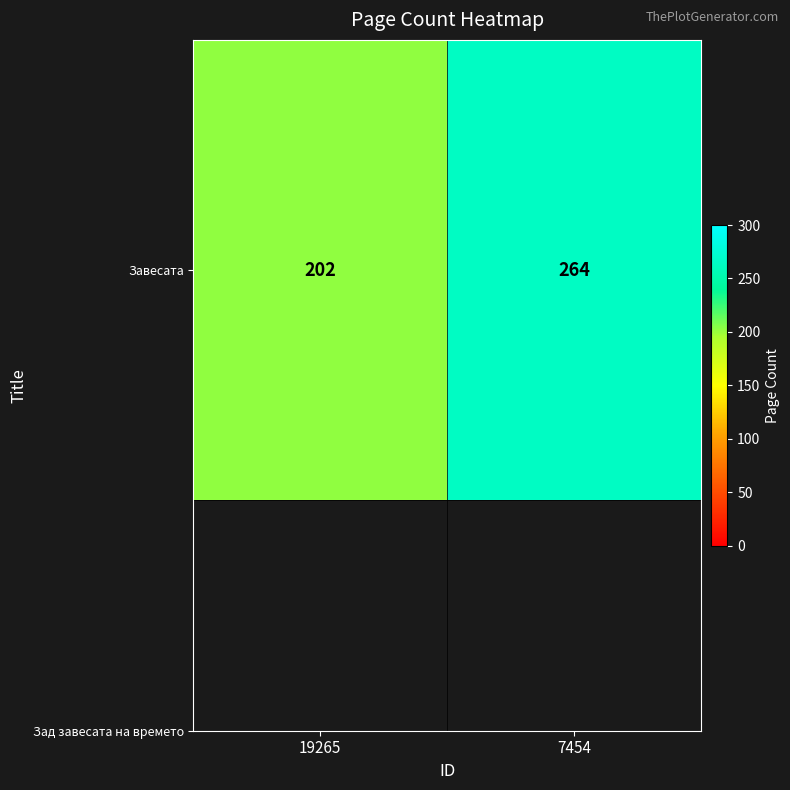

How many categories are shown in the chart?

2